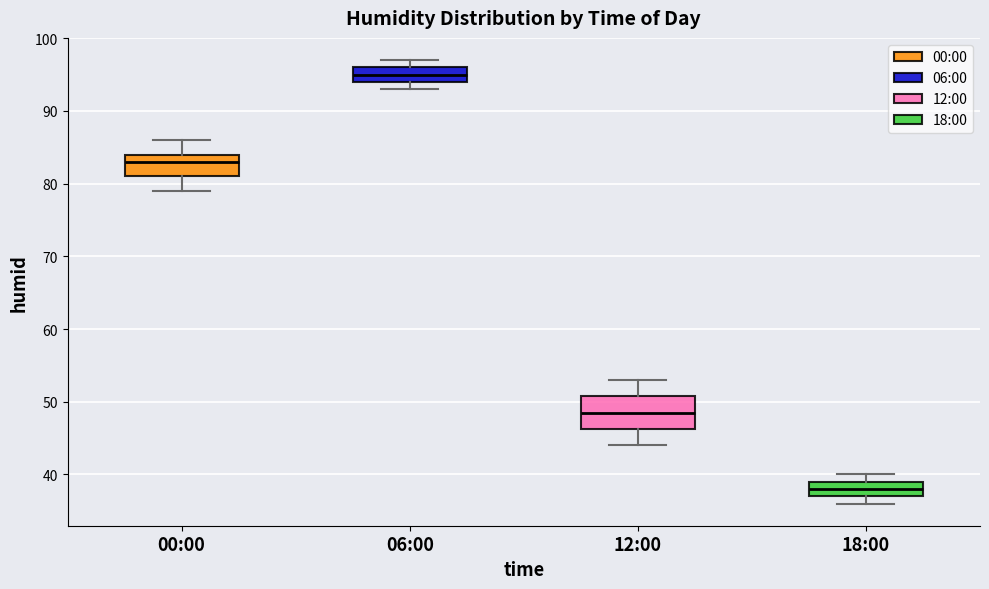

Reading left to right, transcribe this box plot: for each box, give where its median line is, the range the box spans, and where its two whiskers end, as read against the y-axis. The values are not printed on the chart, so give them approximately, as read against the axis.

00:00: median 83, box 81 to 84, whiskers 79 to 86
06:00: median 95, box 94 to 96, whiskers 93 to 97
12:00: median 49, box 46 to 51, whiskers 44 to 53
18:00: median 38, box 37 to 39, whiskers 36 to 40